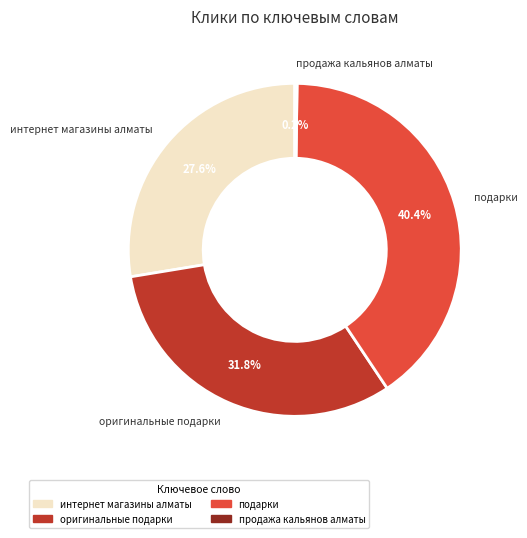

Does any single category account for the majority?

No